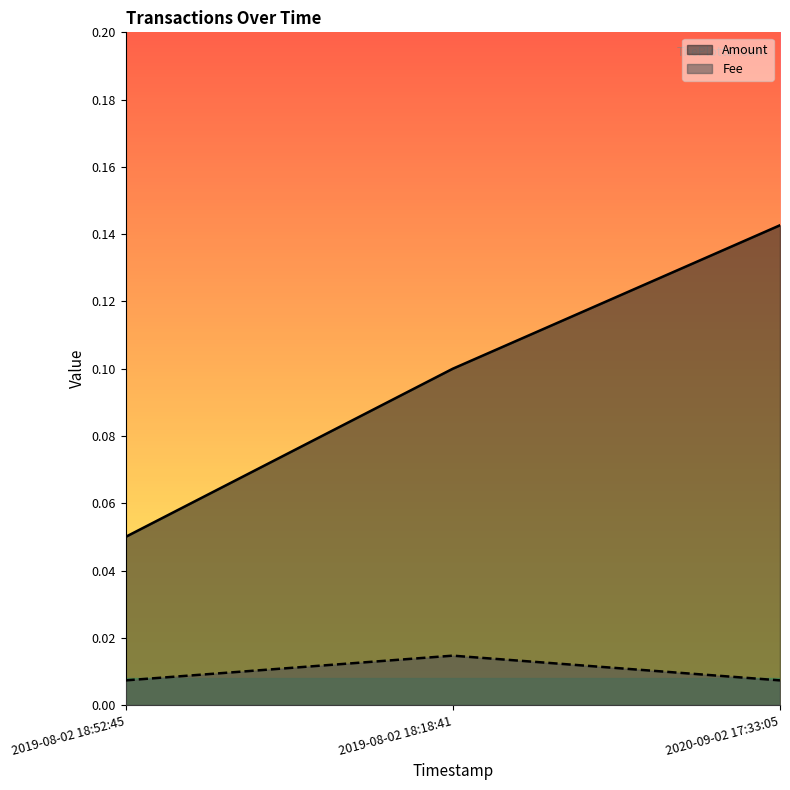

Which series has the widest spread of values?

Amount